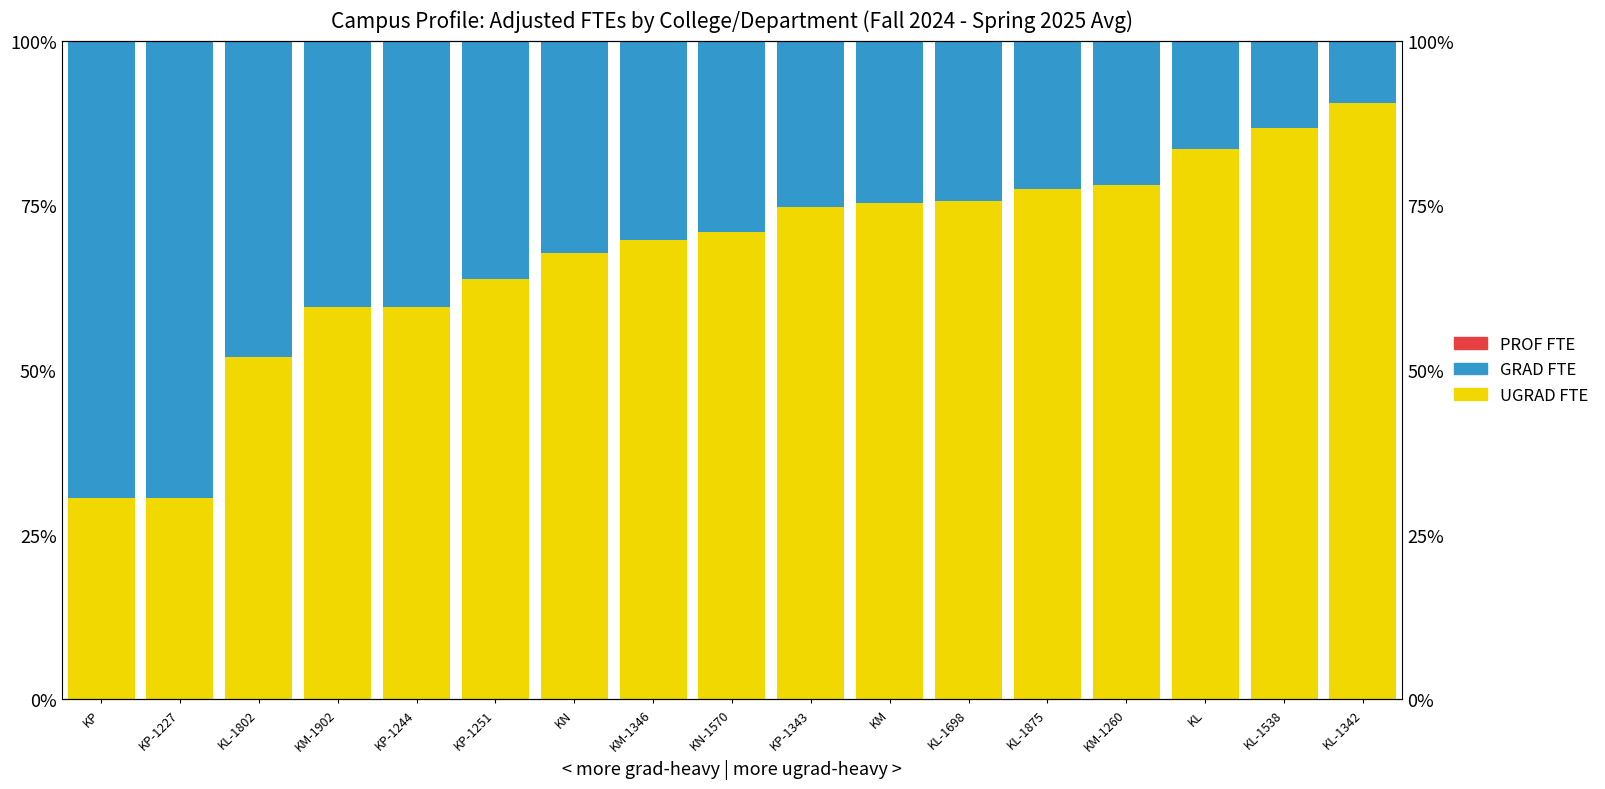

At how many categories does at least one series exceed 33?

17